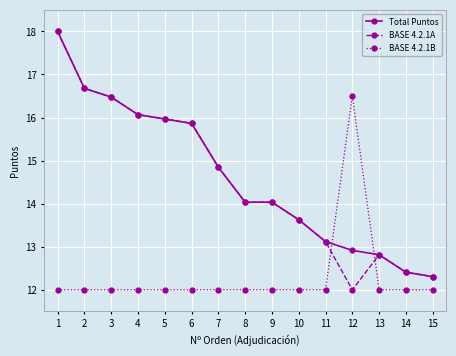

Which series has the widest spread of values?

BASE 4.2.1A